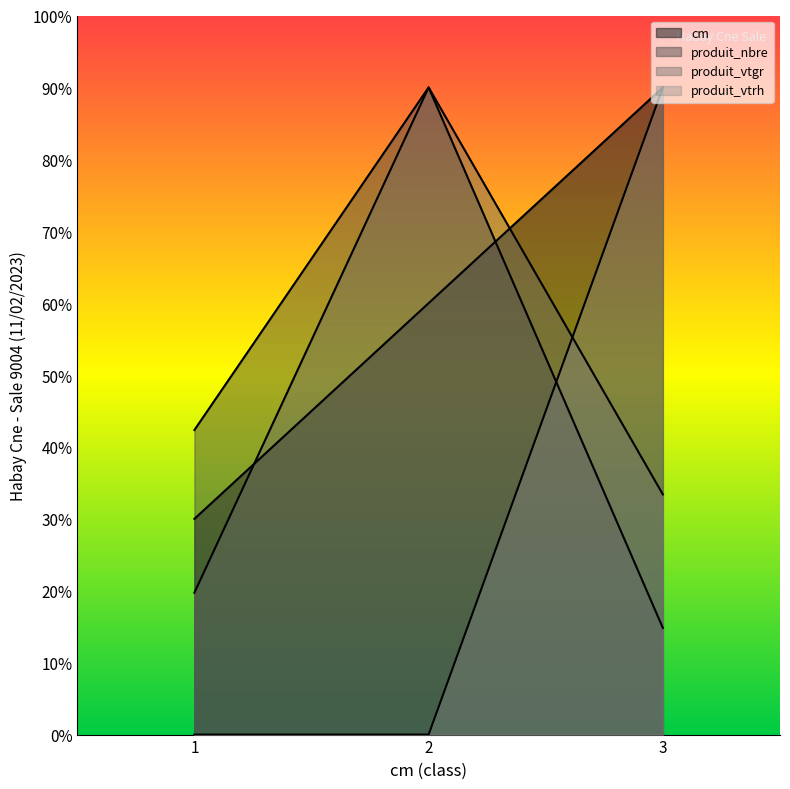

Read the produit_vtrh value at 3.

90.0